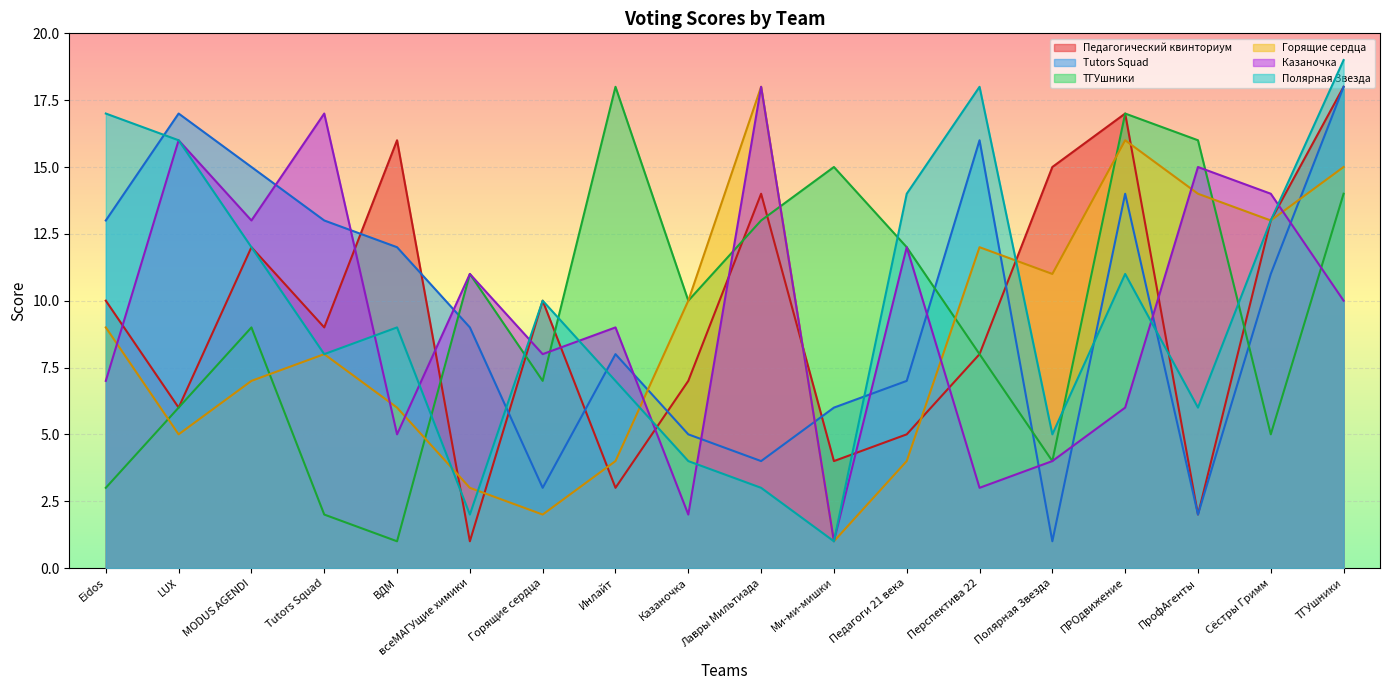

True or false: Полярная Звезда and Горящие сердца intersect in this chart.

True